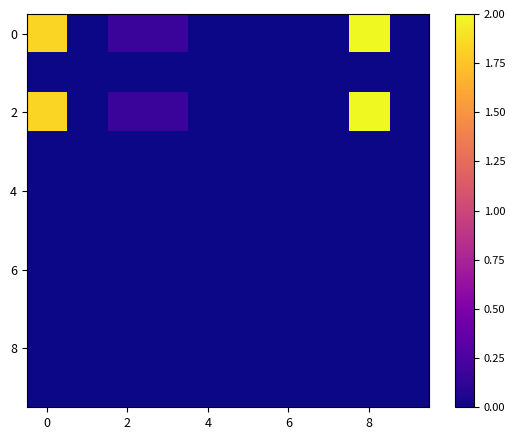

At how many categories does at least one series exceed 0?

4